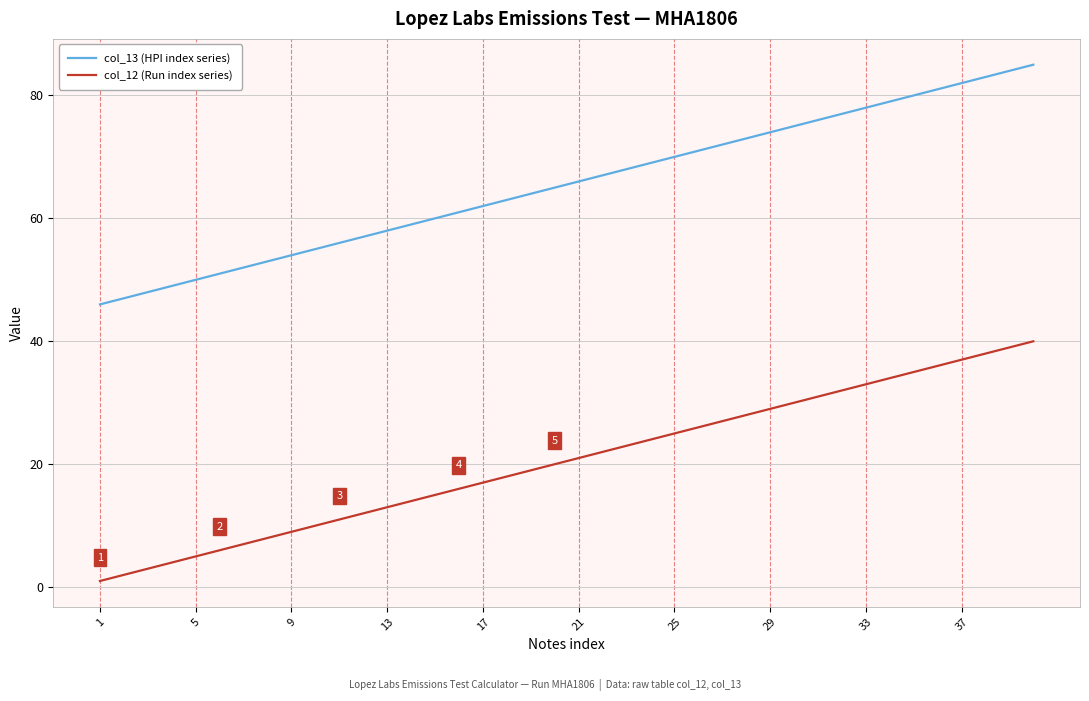

True or false: col_13 (HPI index series) and col_12 (Run index series) intersect in this chart.

False